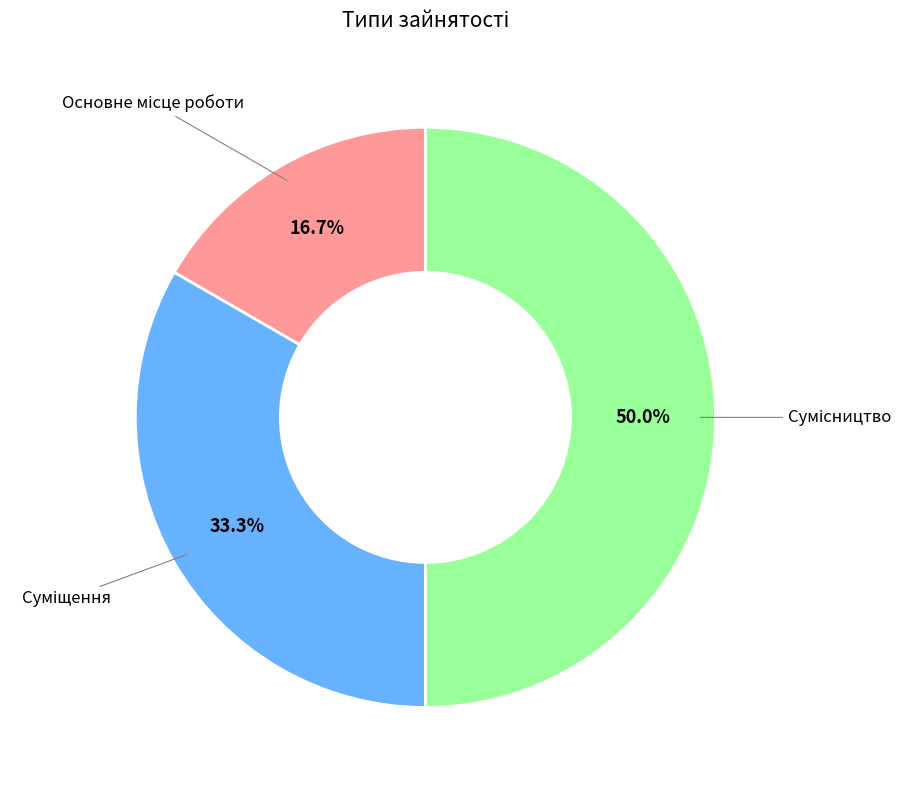

How many slices are in this pie chart?

3